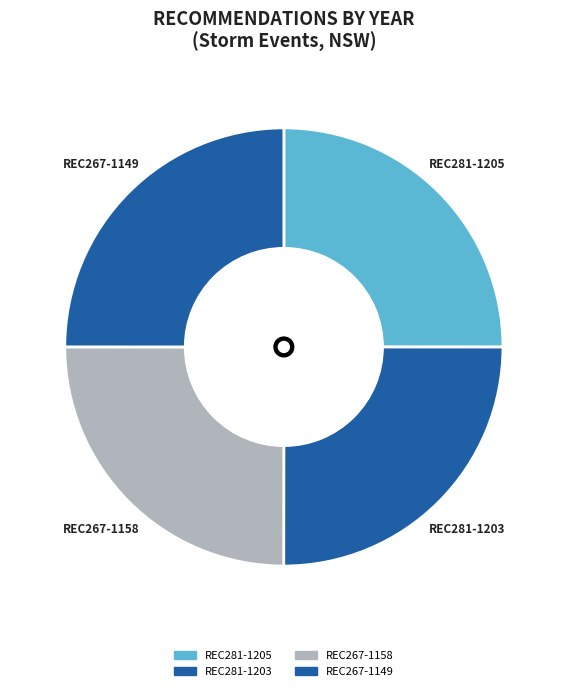

How many segments does this pie chart have?

4